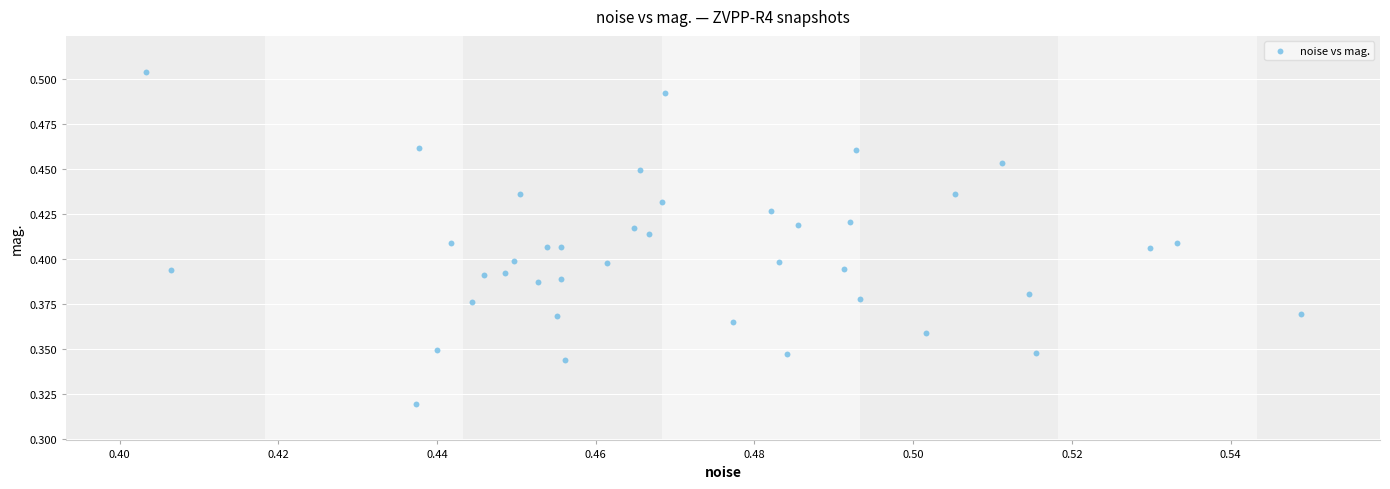

Count the number of points in this scatter plot.

40